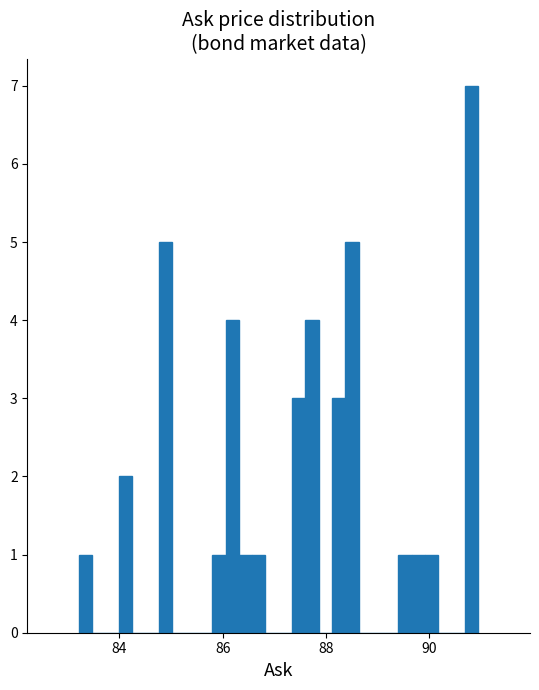

Around what value on the x-axis is the tallest bar? Give the approximate position of its centre, as read against the axis.

90.8